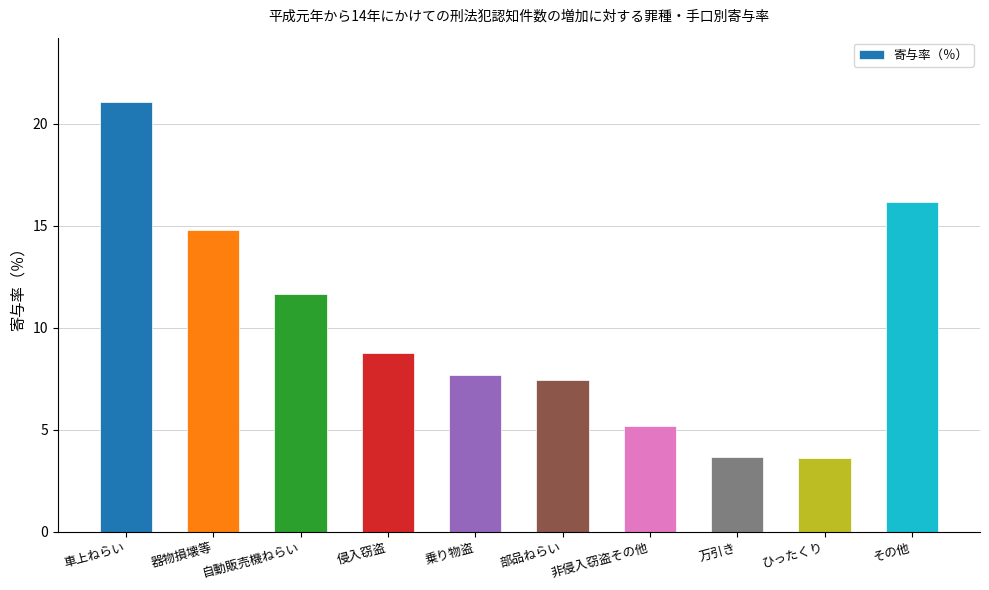

What is the greatest value displayed?

21.0